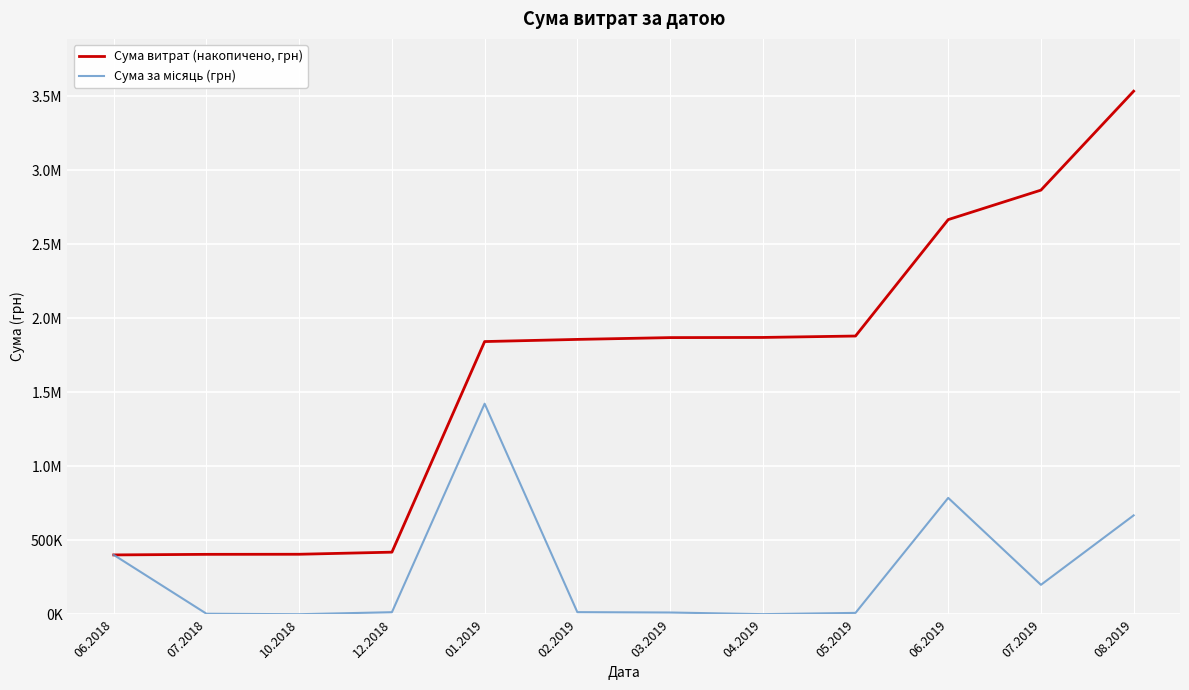

Is this an area chart (filled region under the line)?

No